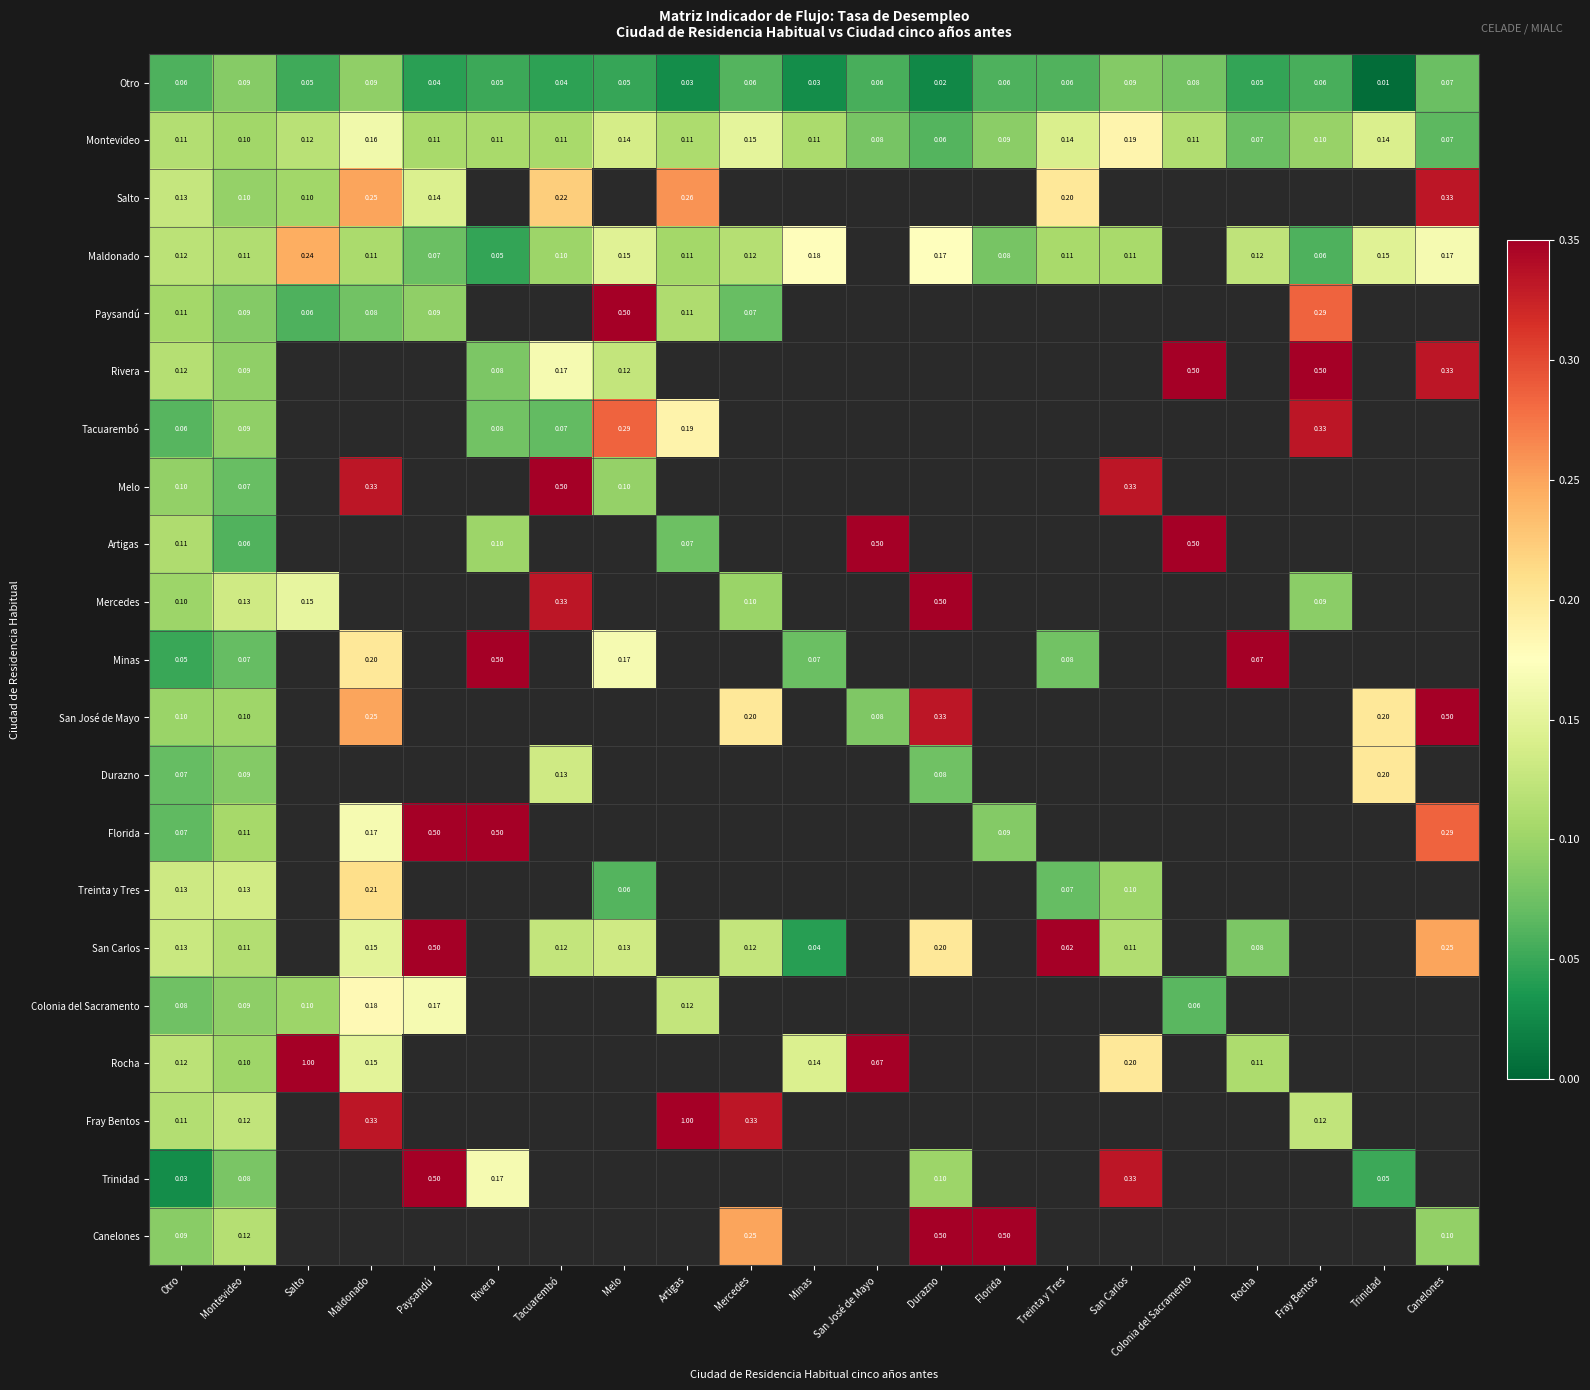

Is the value of Rivera at Rivera greater than the value of Artigas at Montevideo?

Yes